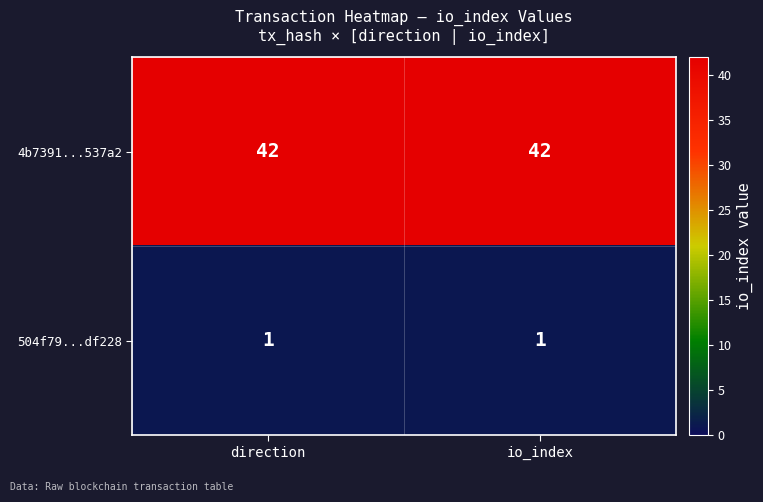

What is the sum of all 4b7391...537a2 values?

84